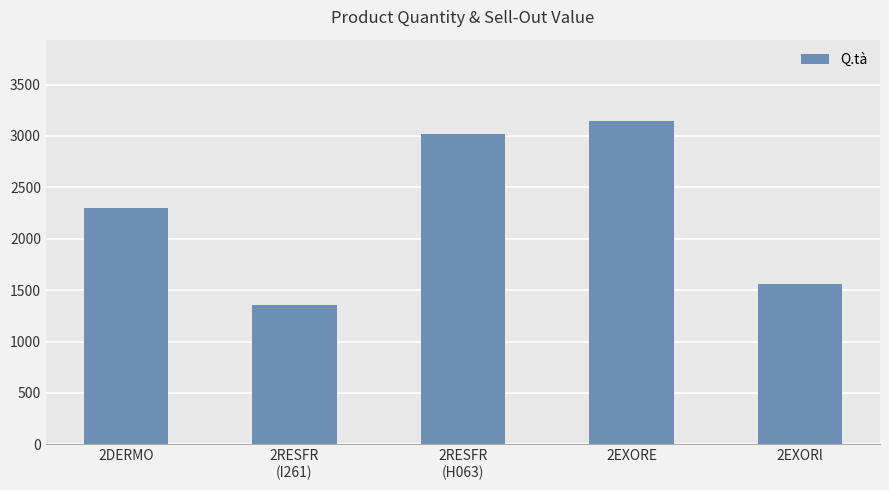

Approximately how many times larger is the value at 2DERMO compared to 2RESFR
(I261)?

1.7